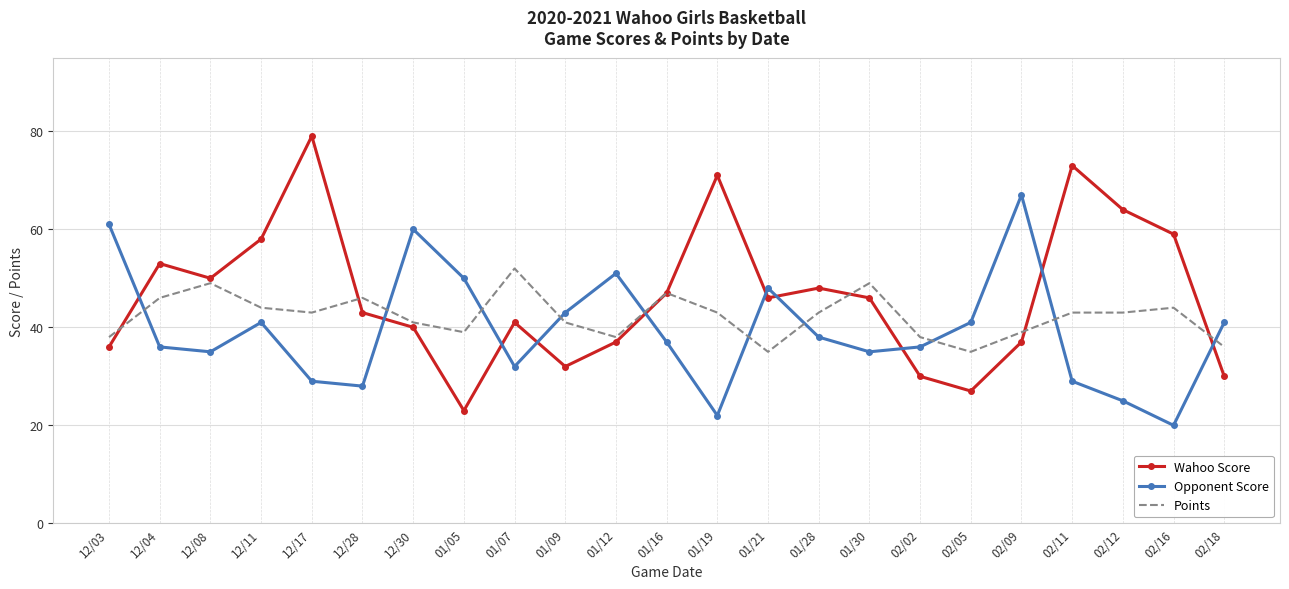

At which category does Opponent Score reach its first local valley?

12/08